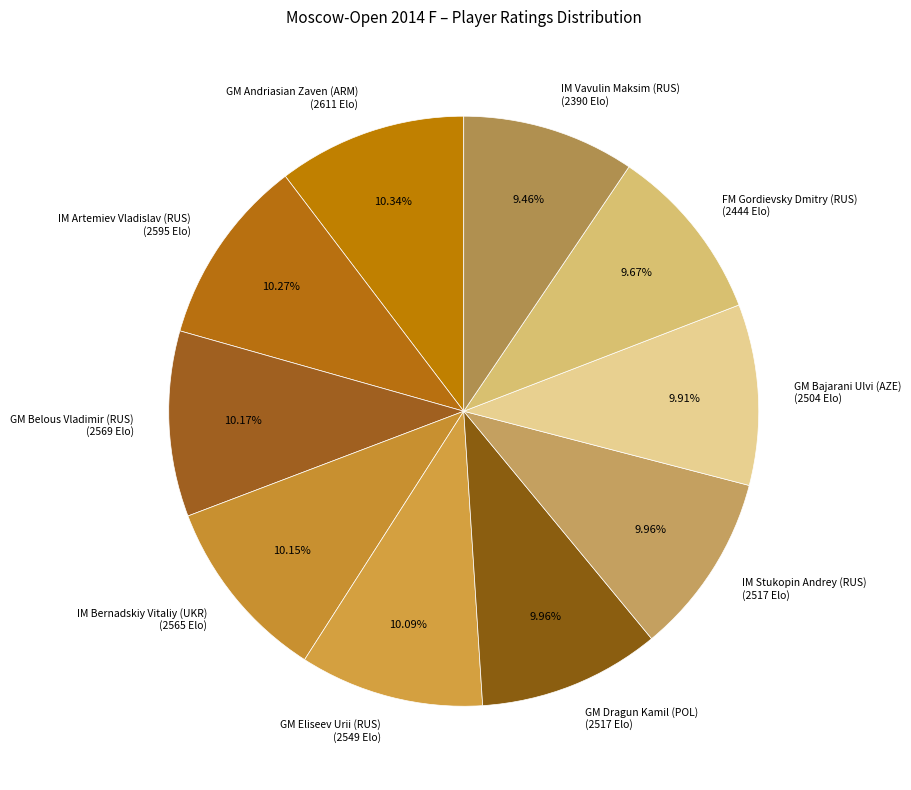

Is FM Gordievsky Dmitry (RUS) the majority of the pie?

No